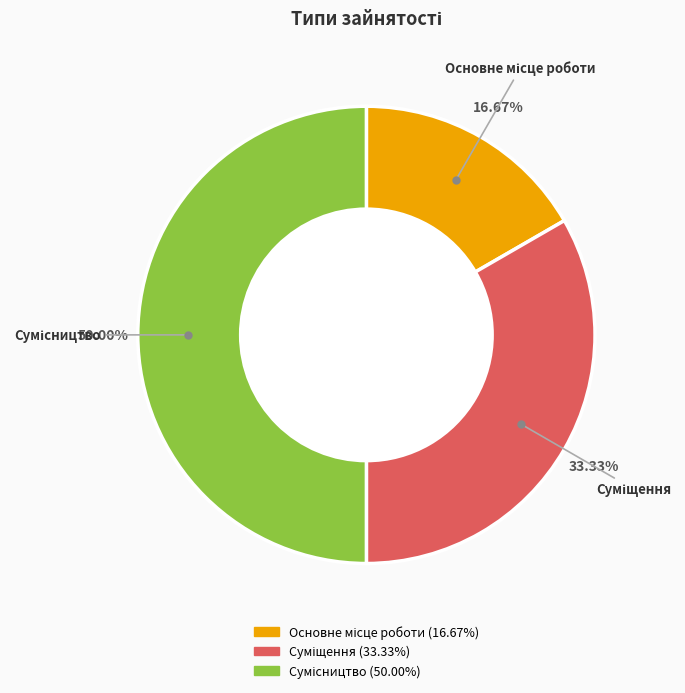

What is the change in value from Суміщення to Сумісництво?

+1